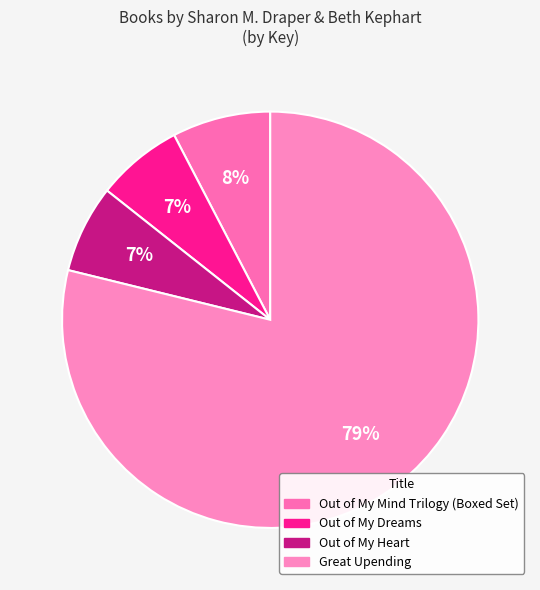

Between Out of My Heart and Out of My Dreams, which is larger?

Out of My Heart